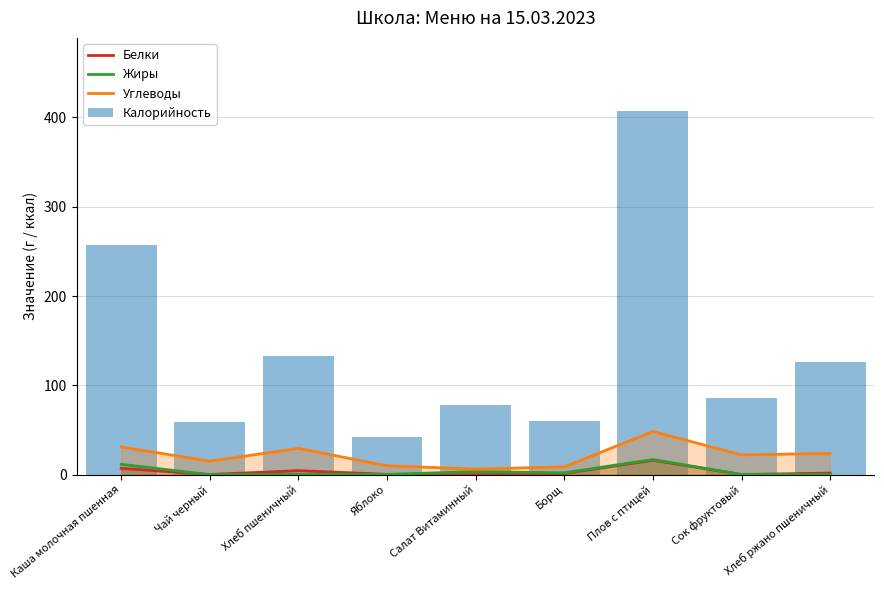

At which label does Калорийность first exceed 86?

Каша молочная пшенная